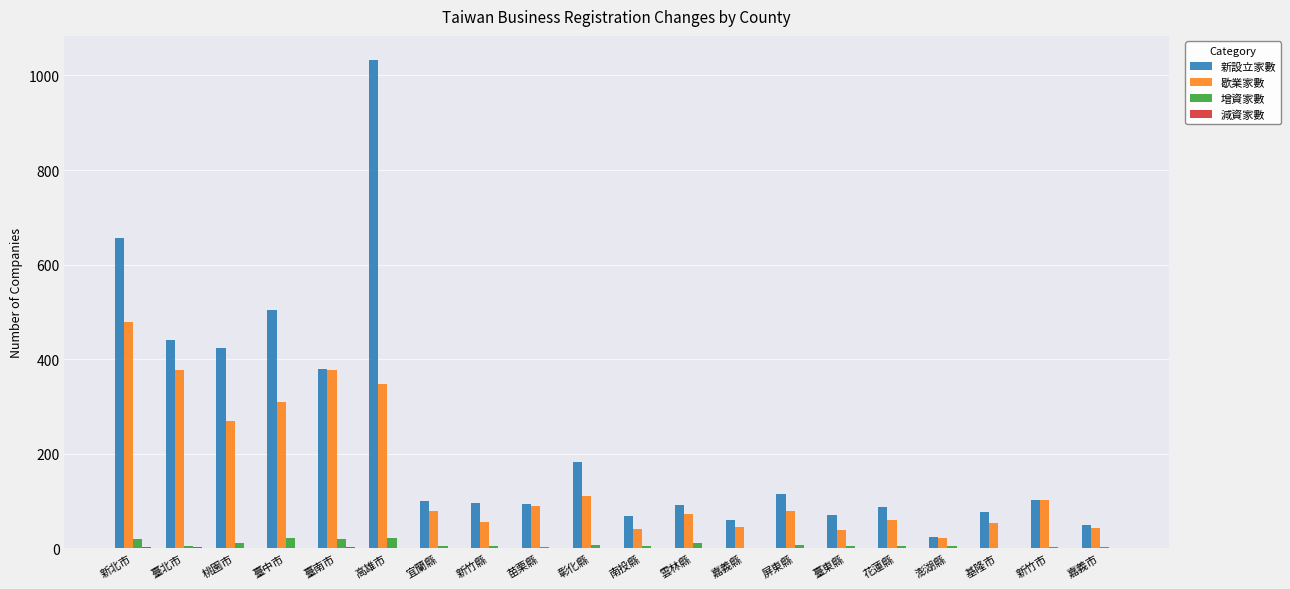

At which category is the sum across all series the highest?

高雄市